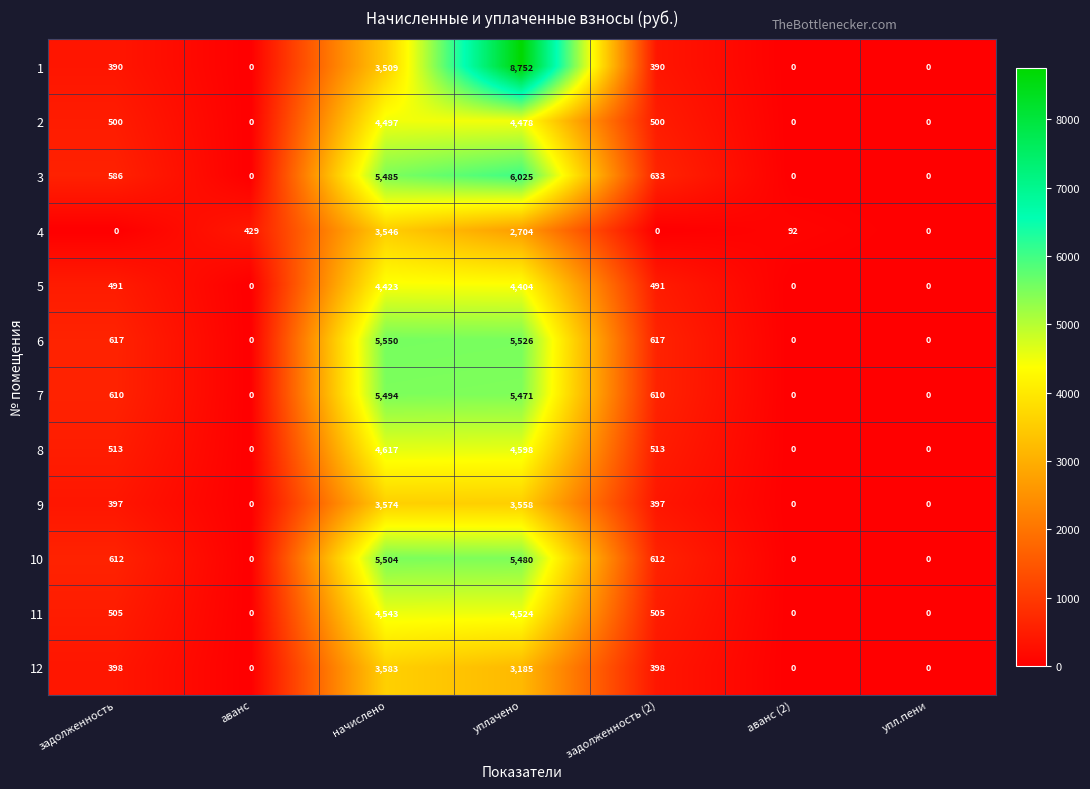

At which label does 5 reach its peak?

начислено